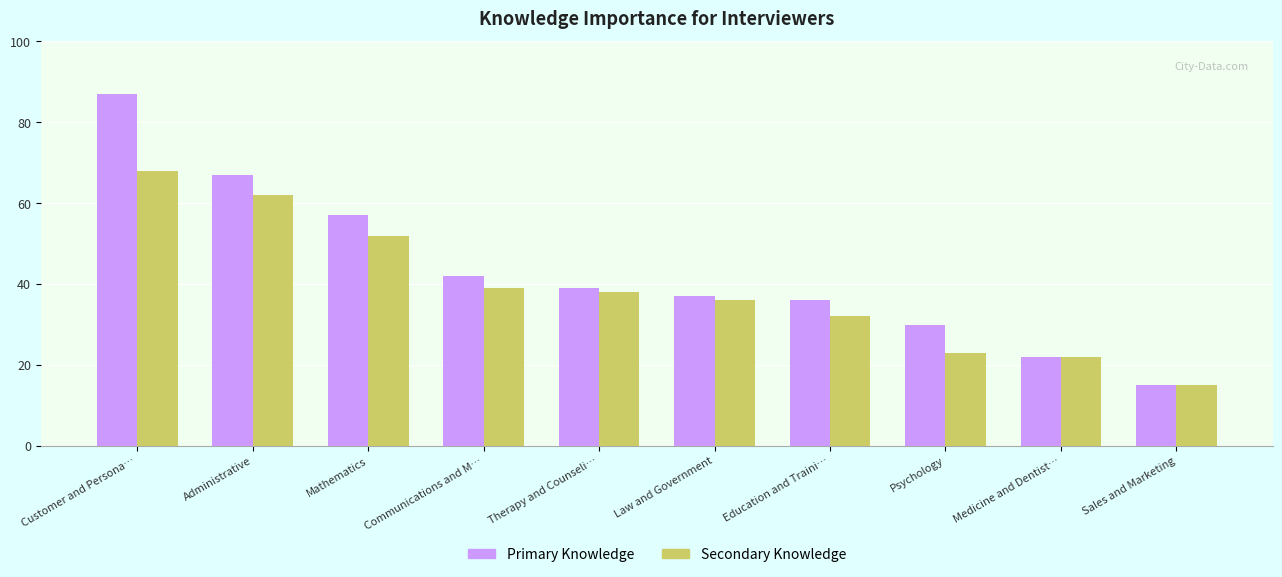

At how many categories does at least one series exceed 16?

9